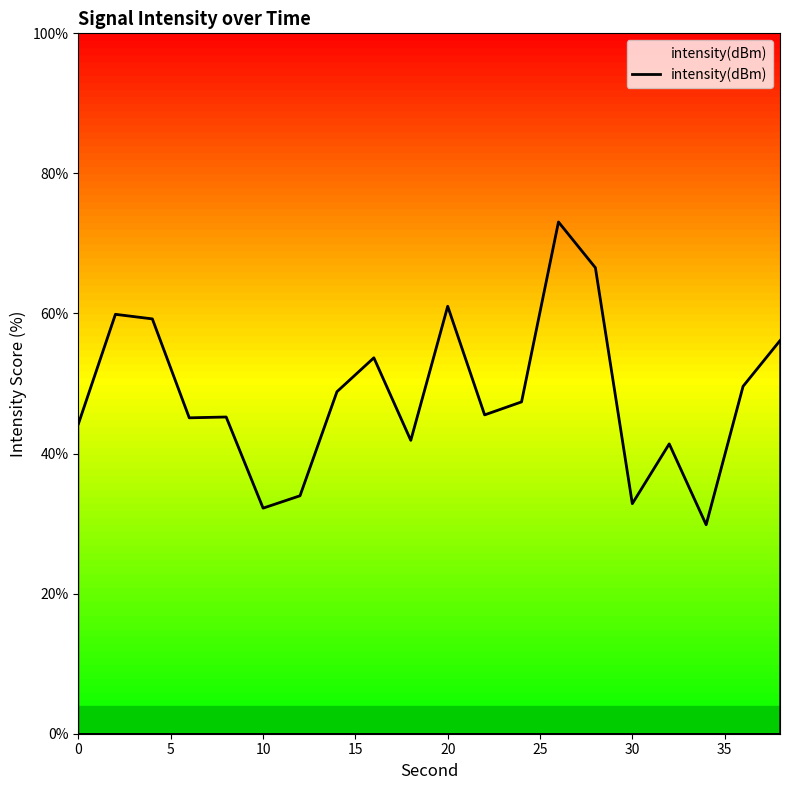

What is the smallest value displayed?

29.8